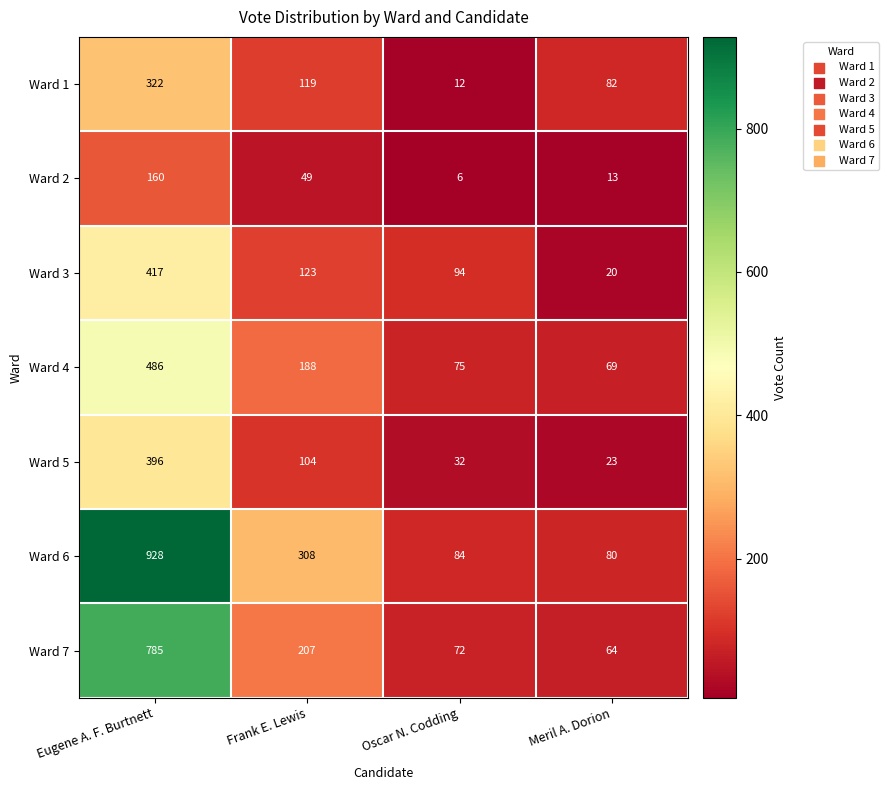

At Meril A. Dorion, list the series in order from smallest to largest.

Ward 2, Ward 3, Ward 5, Ward 7, Ward 4, Ward 6, Ward 1